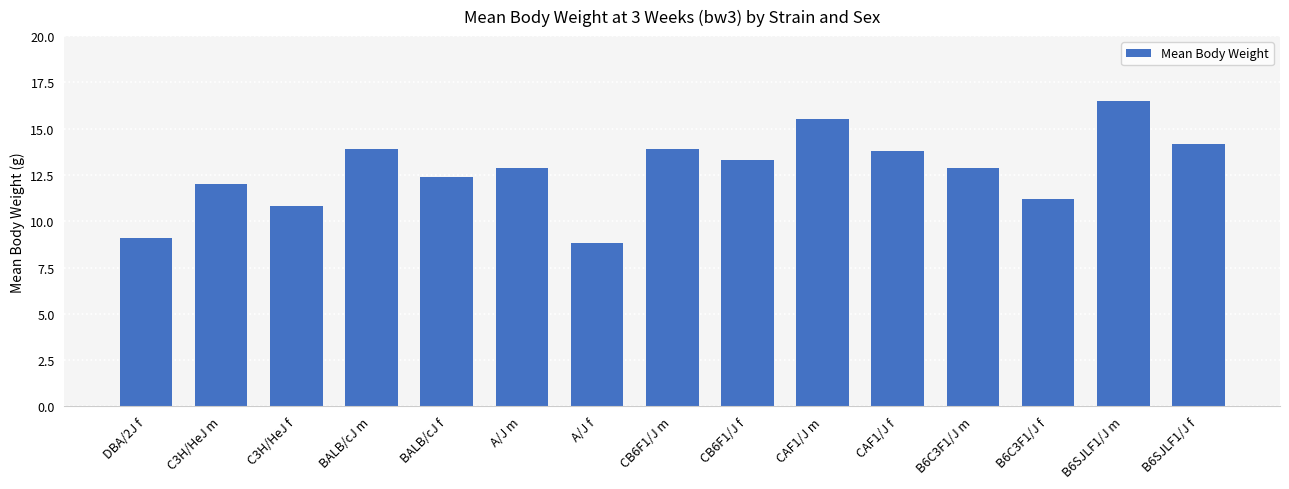

What is the change in value from DBA/2J f to CB6F1/J m?

+4.8